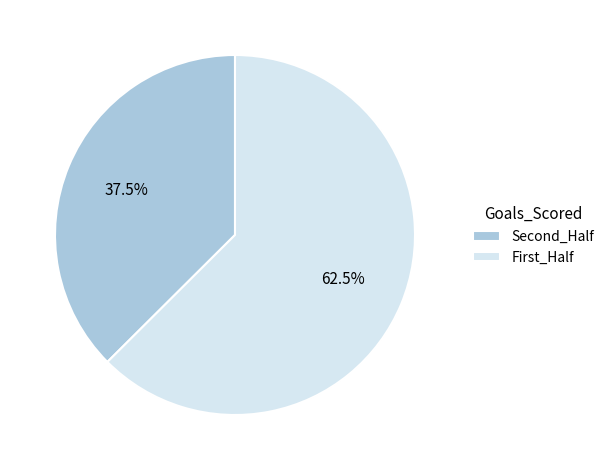

Count the number of slices in the pie.

2